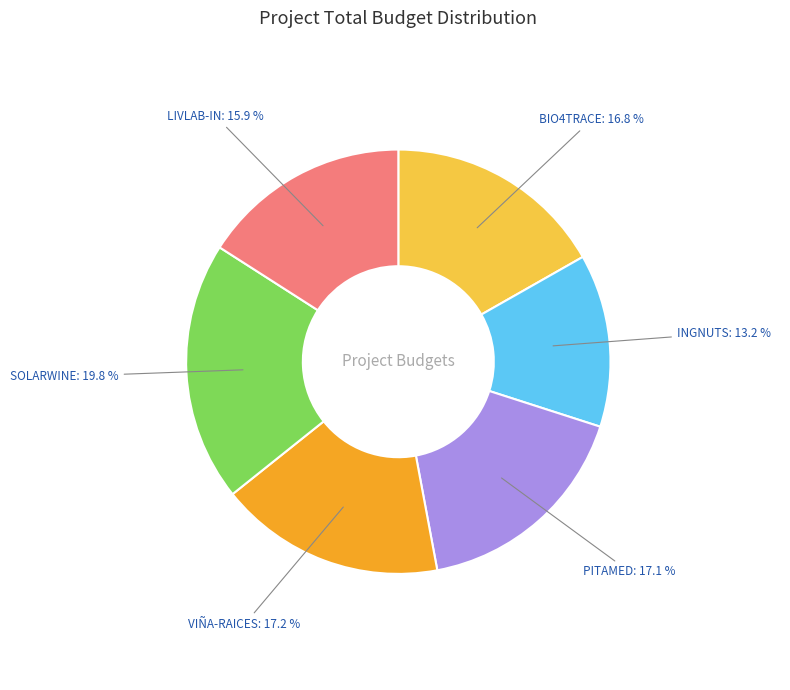

What is the ratio of the value at VIÑA-RAICES to the value at SOLARWINE?

0.9